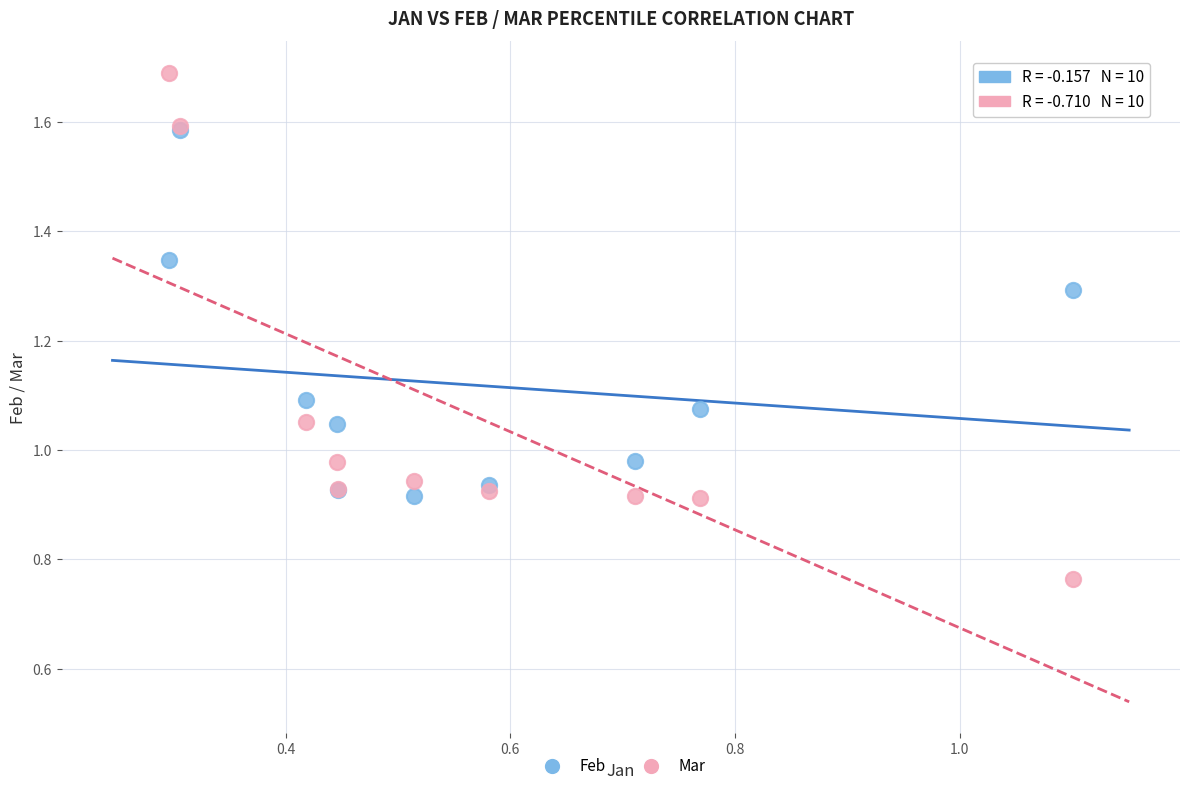

What are all the series names shown in the legend?

Feb, Mar